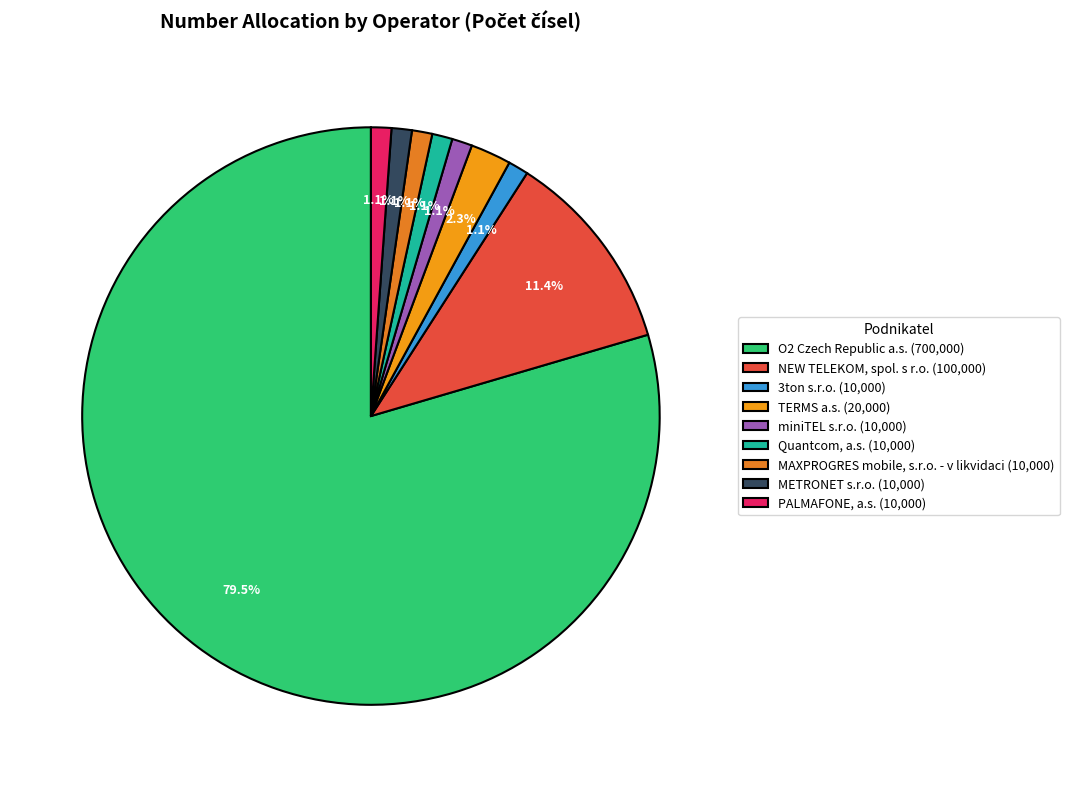

Which category has the smallest portion of the pie?

3ton s.r.o.